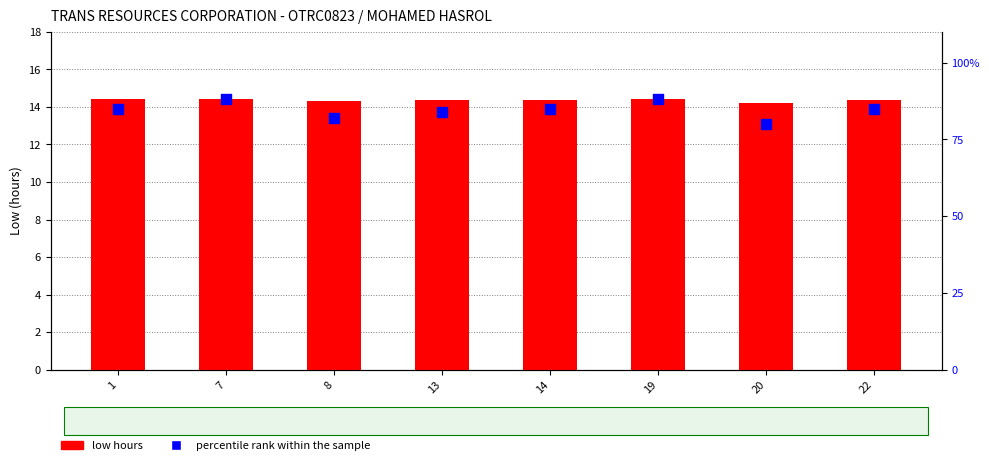

Is the value of low hours at 20 greater than the value of percentile rank within the sample at 13?

No